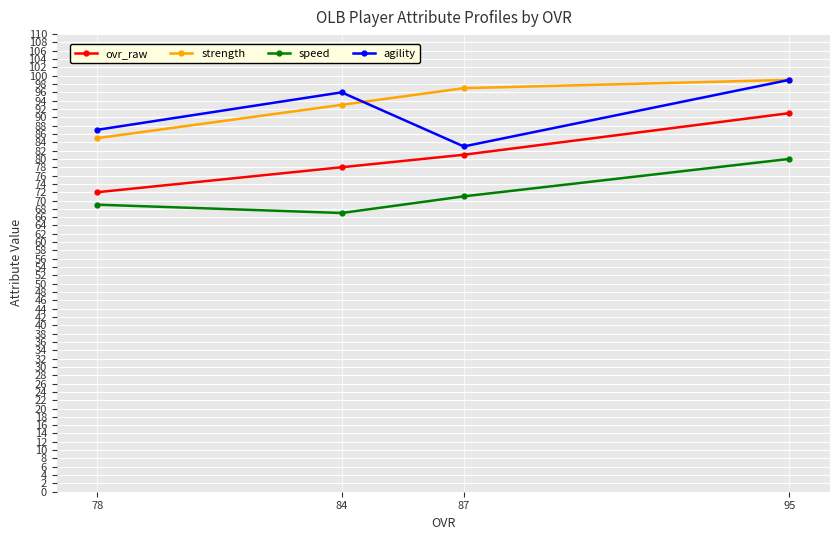

Reading right to left, list all the values displayed in this chart.

ovr_raw: 95=91	87=81	84=78	78=72
strength: 95=99	87=97	84=93	78=85
speed: 95=80	87=71	84=67	78=69
agility: 95=99	87=83	84=96	78=87